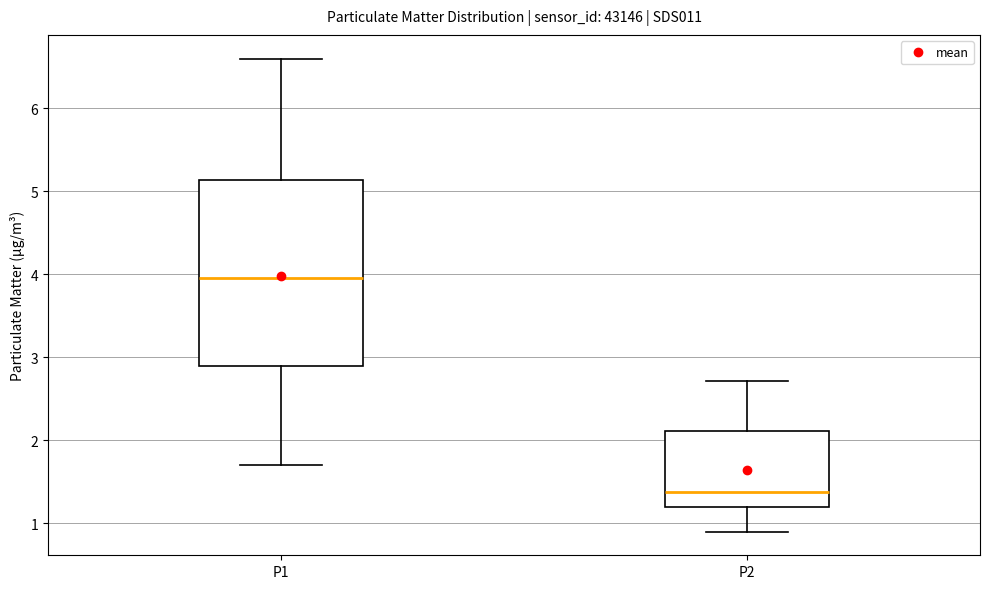

Reading left to right, read every box against the y-axis: the position of its median line, the range the box covers, and the ends of its whiskers. The values are not printed on the chart, so give them approximately, as read against the axis.

P1: median 4.0, box 2.9 to 5.1, whiskers 1.7 to 6.6
P2: median 1.4, box 1.2 to 2.1, whiskers 0.9 to 2.7